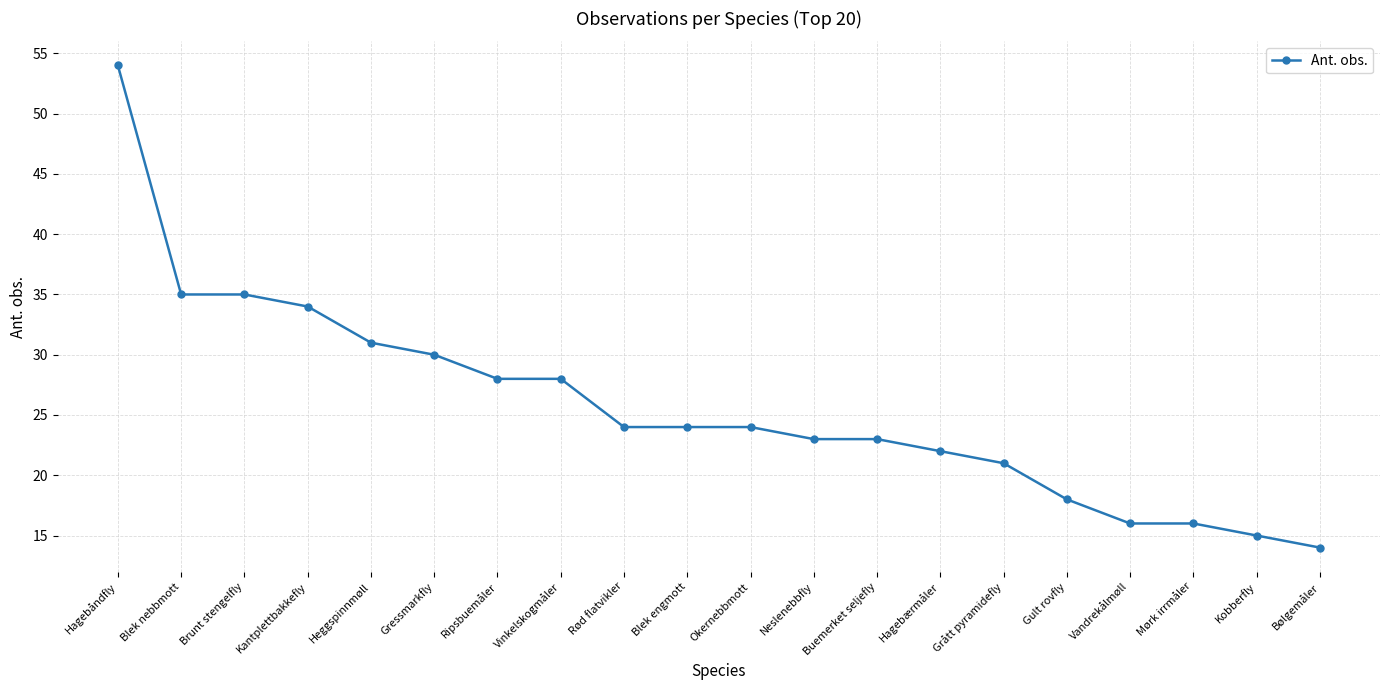

What is the change in value from Buemerket seljefly to Vandrekålmøll?

-7